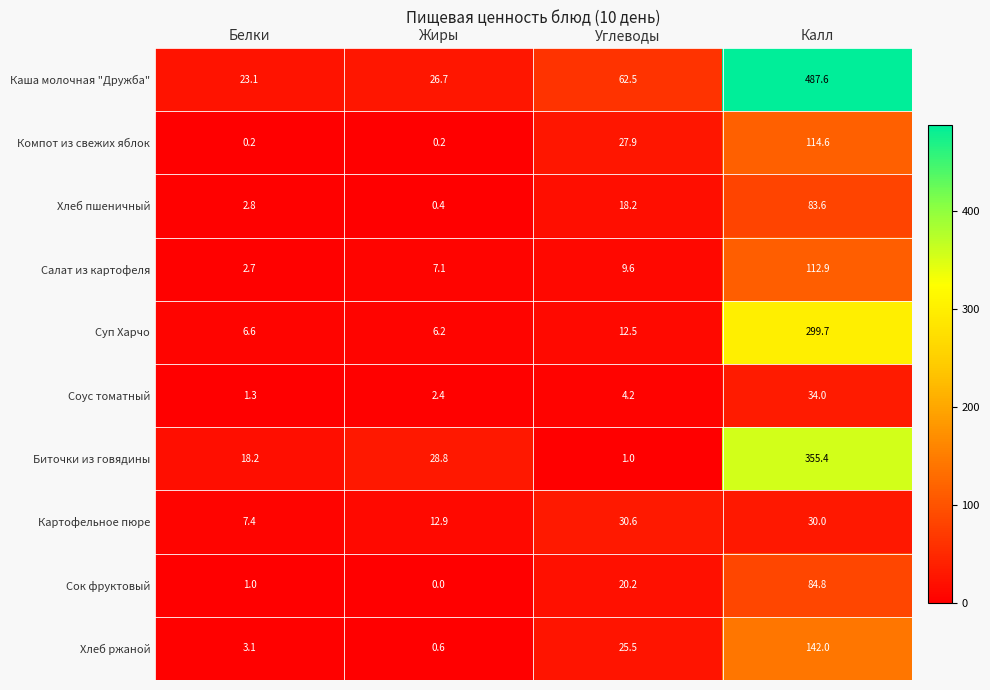

Where does the Хлеб пшеничный series first go above 18?

Углеводы